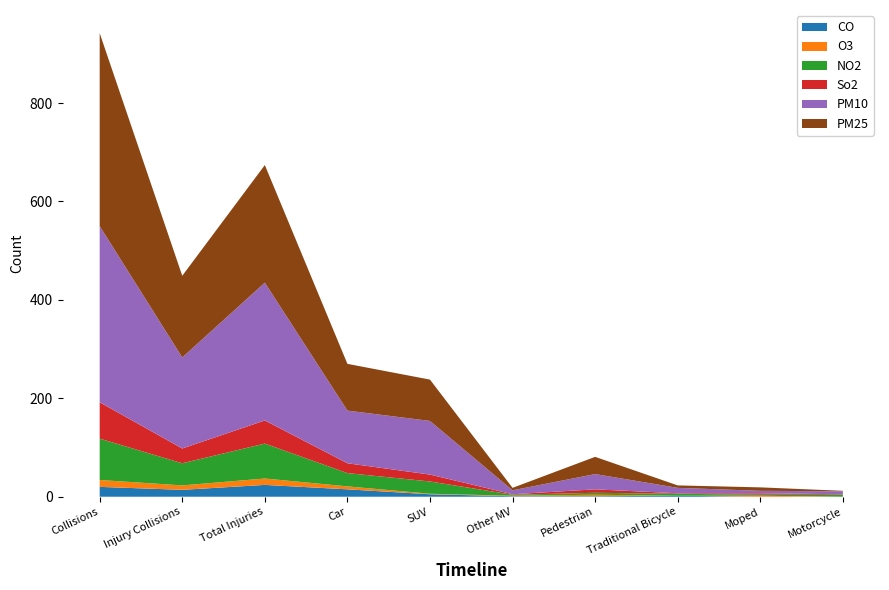

Reading left to right, extract all data points from this chart.

CO: Collisions=20	Injury Collisions=14	Total Injuries=24	Car=15	SUV=5	Other MV=1	Pedestrian=1	Traditional Bicycle=2	Moped=0	Motorcycle=0
O3: Collisions=14	Injury Collisions=9	Total Injuries=13	Car=6	SUV=1	Other MV=1	Pedestrian=3	Traditional Bicycle=0	Moped=2	Motorcycle=0
NO2: Collisions=84	Injury Collisions=45	Total Injuries=71	Car=27	SUV=25	Other MV=2	Pedestrian=4	Traditional Bicycle=4	Moped=2	Motorcycle=4
So2: Collisions=74	Injury Collisions=30	Total Injuries=47	Car=20	SUV=14	Other MV=1	Pedestrian=7	Traditional Bicycle=1	Moped=3	Motorcycle=1
PM10: Collisions=358	Injury Collisions=185	Total Injuries=280	Car=107	SUV=109	Other MV=8	Pedestrian=31	Traditional Bicycle=11	Moped=5	Motorcycle=6
PM25: Collisions=392	Injury Collisions=166	Total Injuries=239	Car=95	SUV=84	Other MV=5	Pedestrian=35	Traditional Bicycle=5	Moped=7	Motorcycle=1